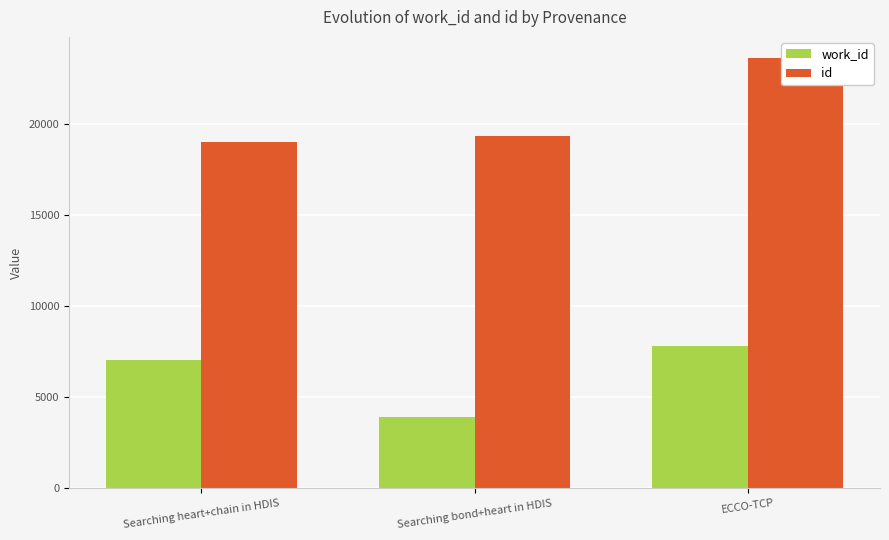

What value does the id series have at Searching heart+chain in HDIS, to the nearest 50?

19050